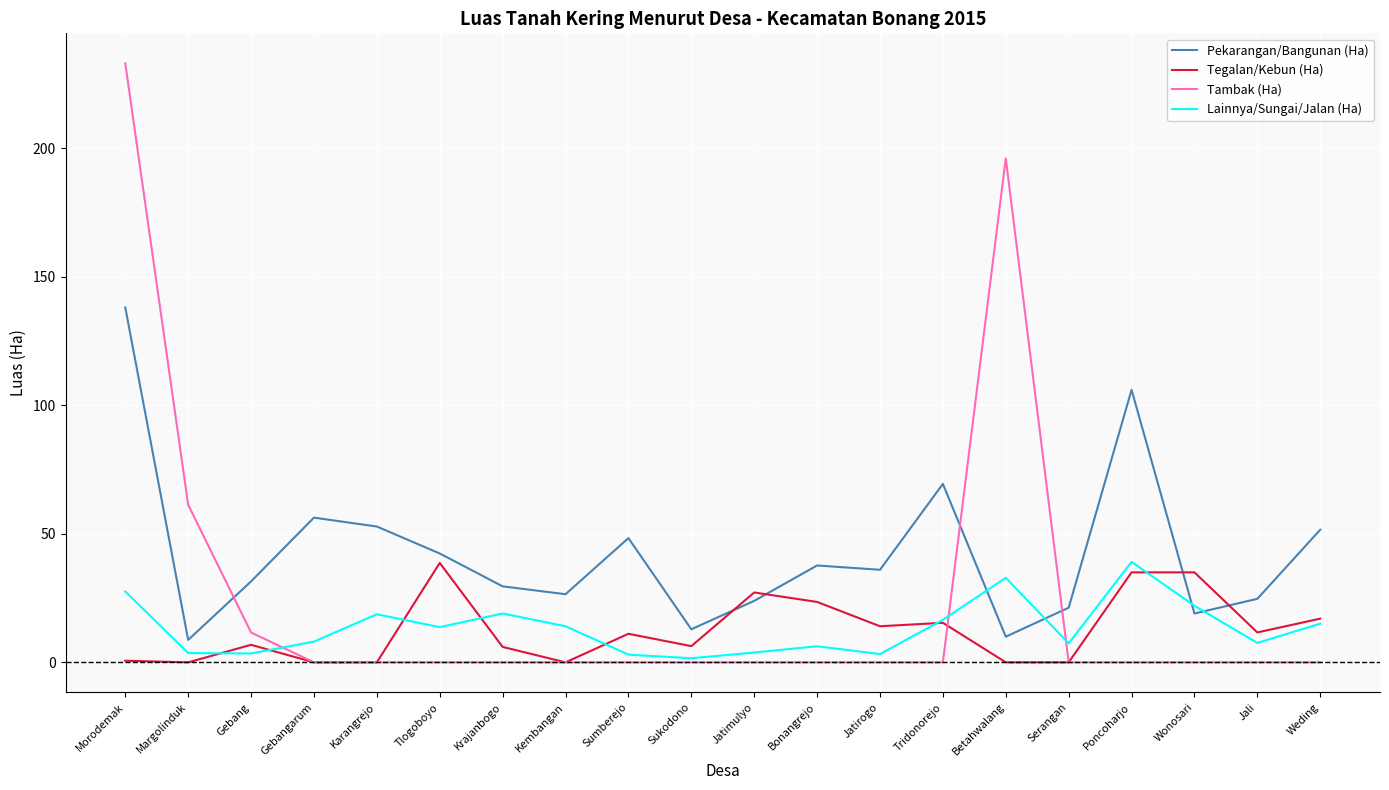

What value does the Lainnya/Sungai/Jalan (Ha) series have at Gebang?

3.5